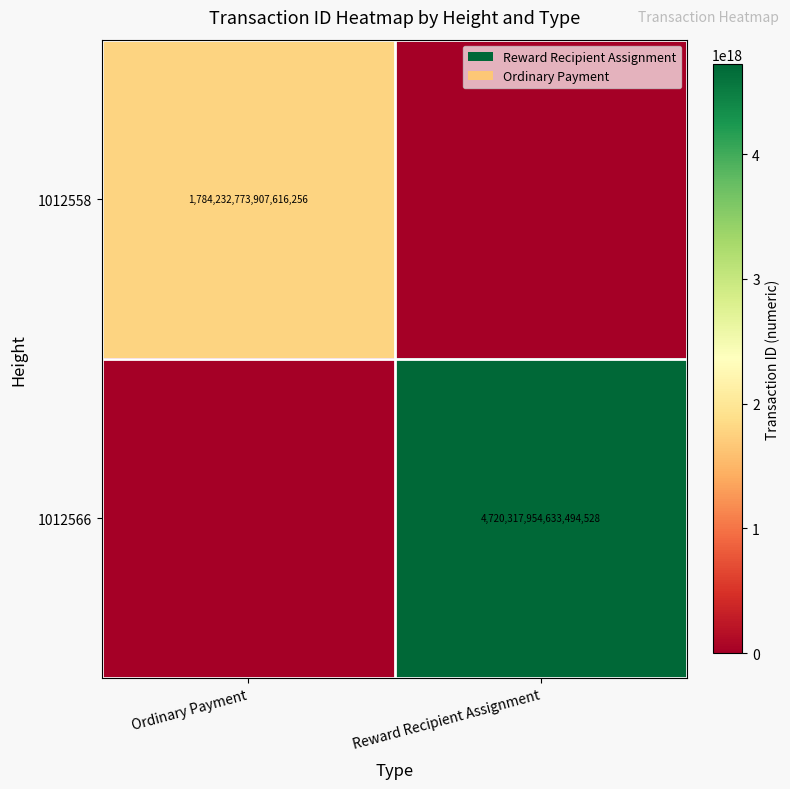

Is the value of 1012566 at Reward Recipient Assignment greater than the value of 1012558 at Ordinary Payment?

Yes